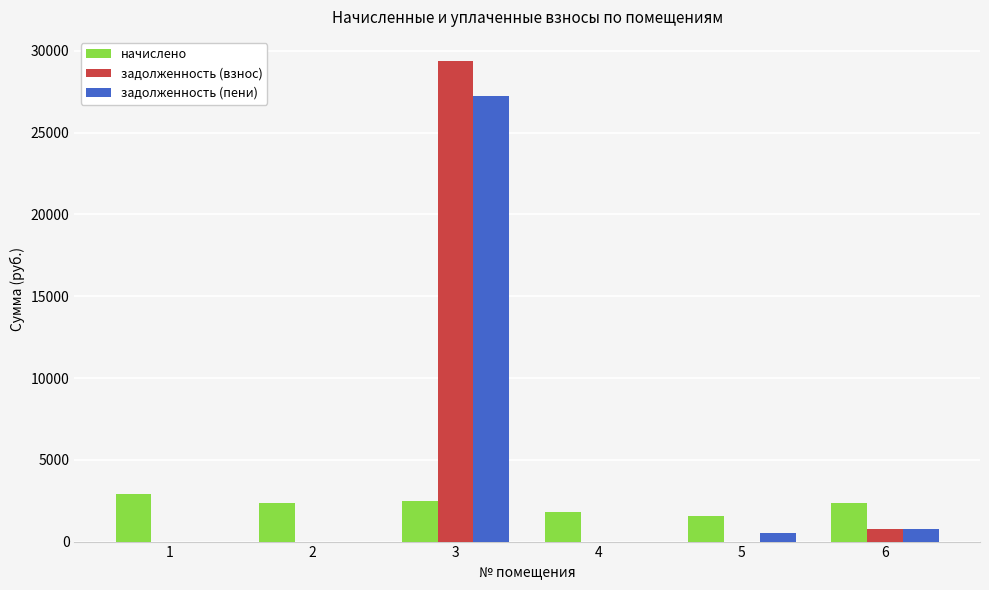

Is it true that задолженность (взнос) equals -17507.3 at 4?

False